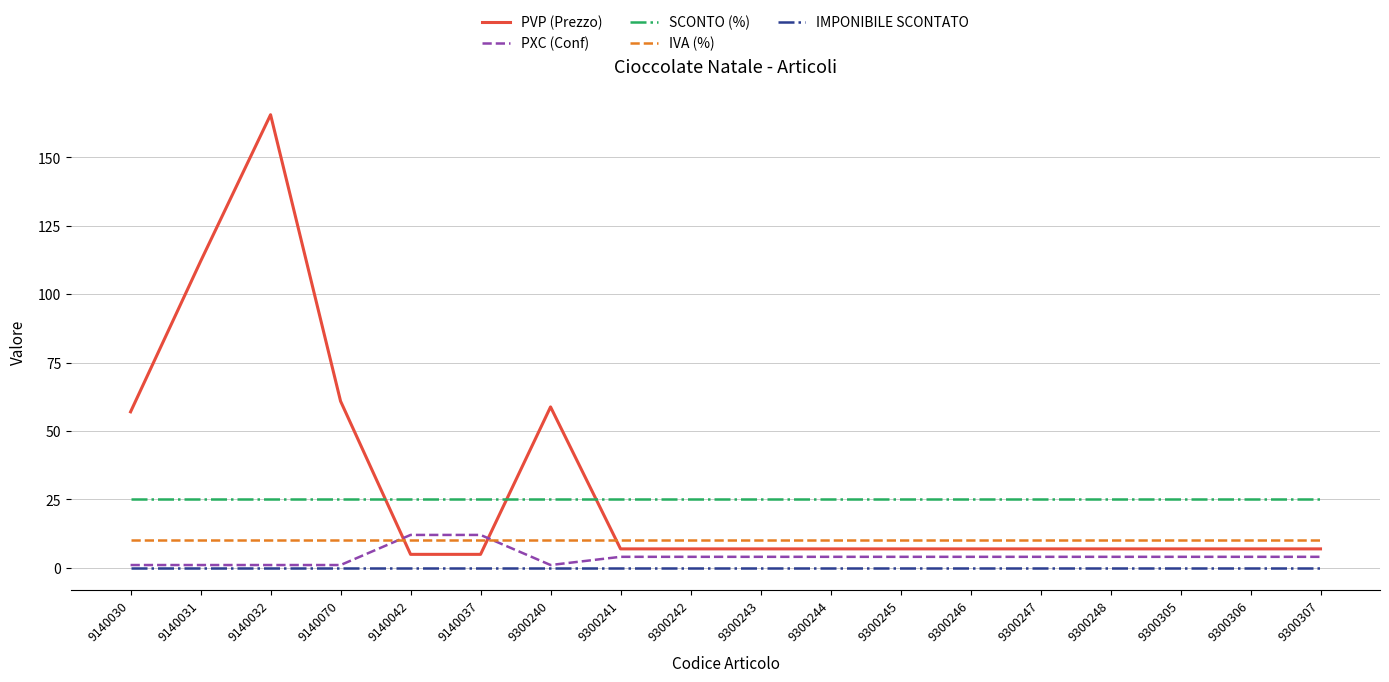

At which category does the chart reach its peak across all series?

9140032